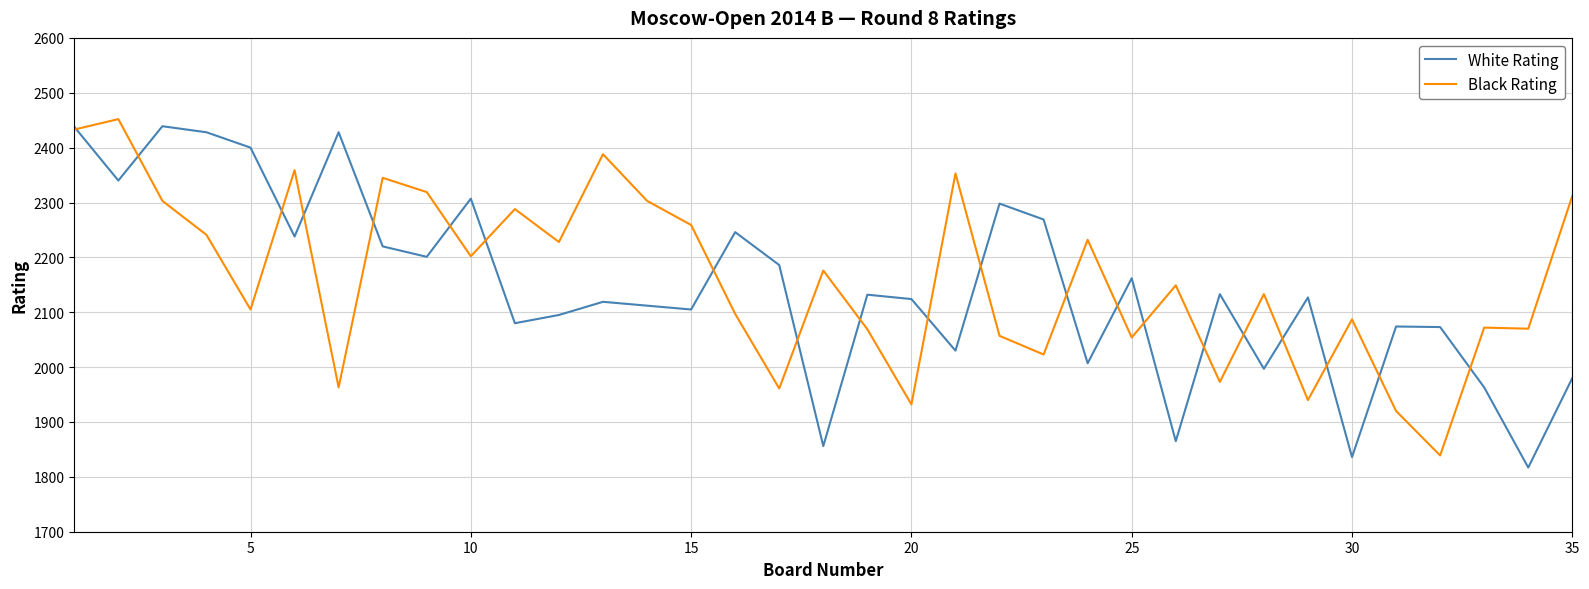

What is the maximum value for White Rating?

2439